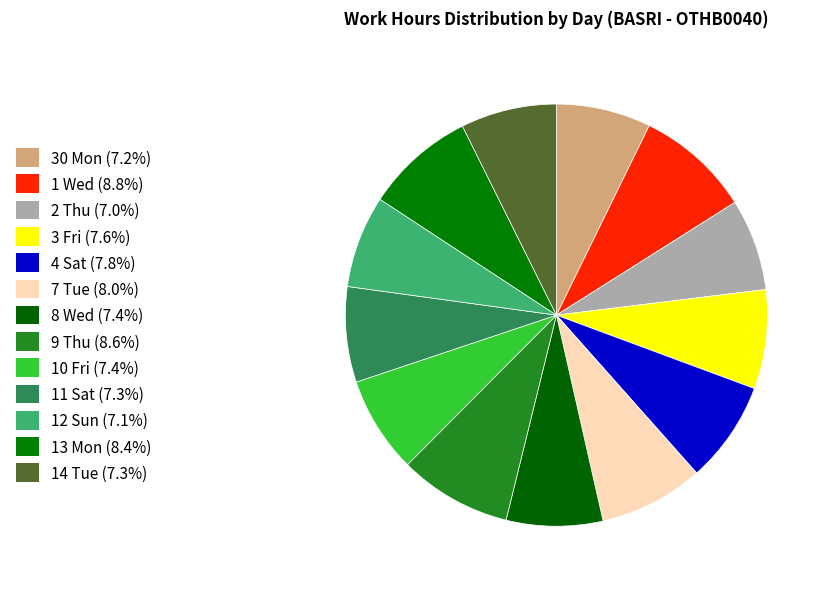

Count the number of slices in the pie.

13